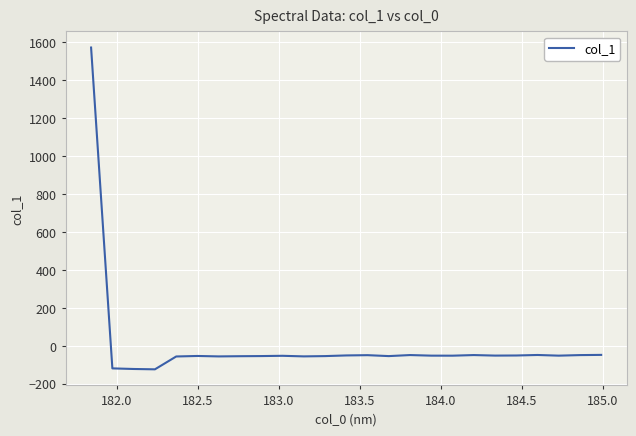

What is the maximum value shown in the chart?

1572.3